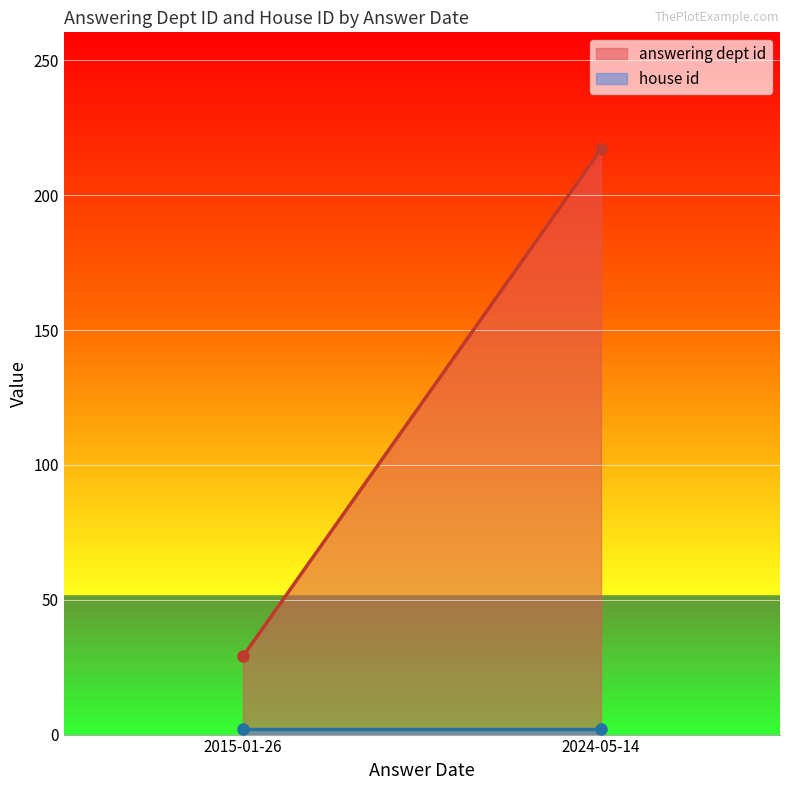

What is the sum of all answering dept id values?

246